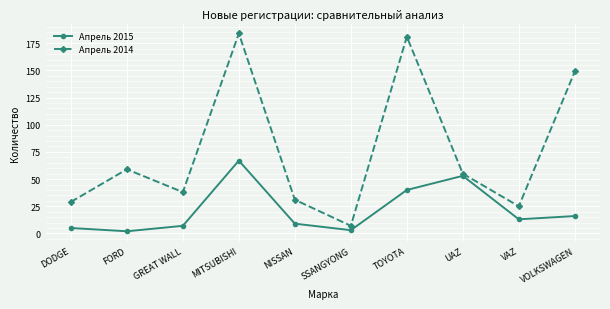

True or false: Апрель 2014 and Апрель 2015 cross at least once.

False